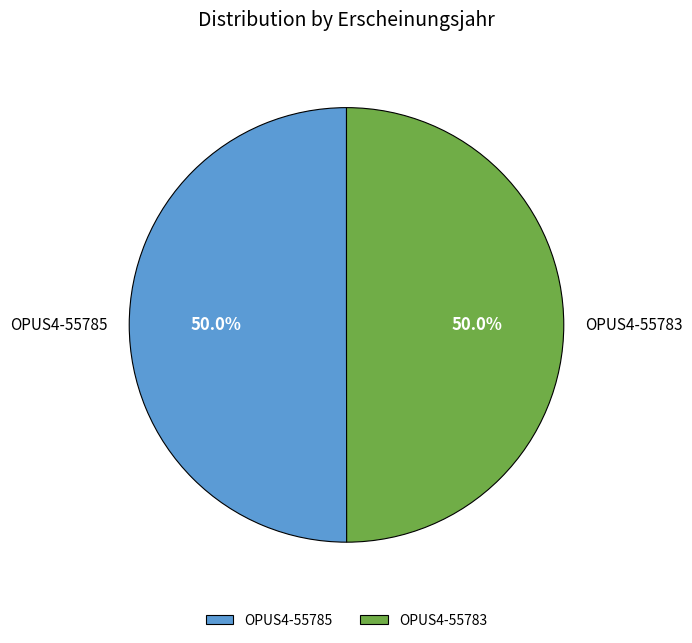

Is the sum of OPUS4-55785 and OPUS4-55783 greater than half?

Yes